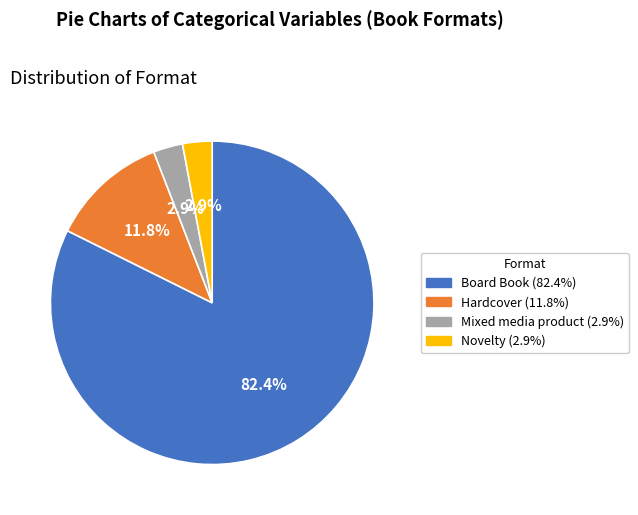

Which category has the biggest portion of the pie?

Board Book